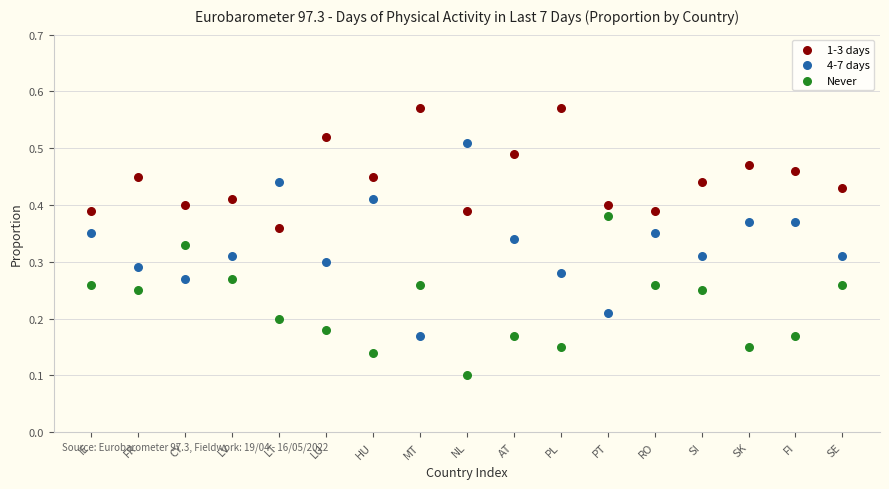

Which series contains the lowest Y value?

Never